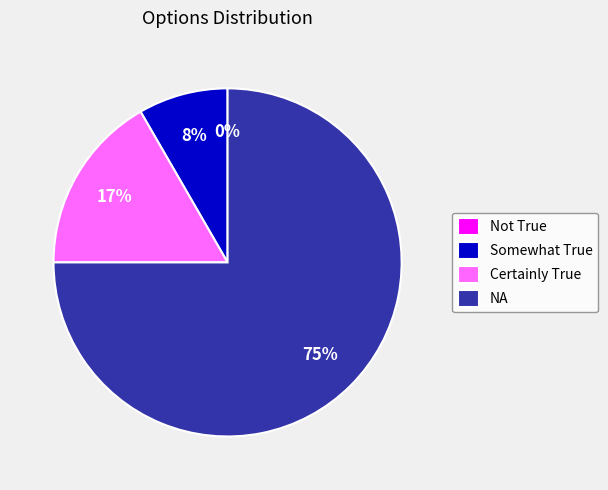

Count the number of slices in the pie.

4